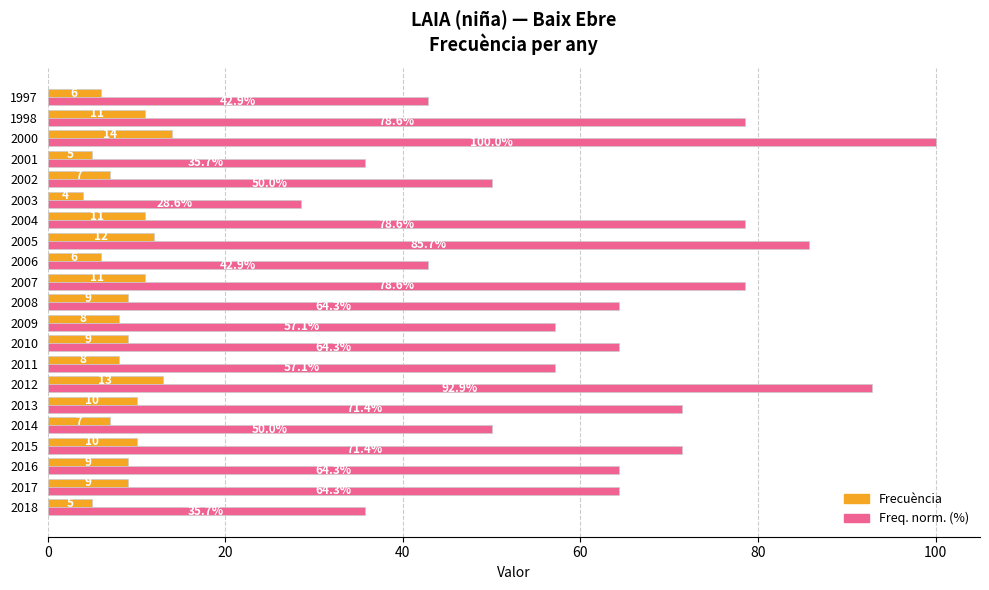

At which category is the sum across all series the highest?

2000